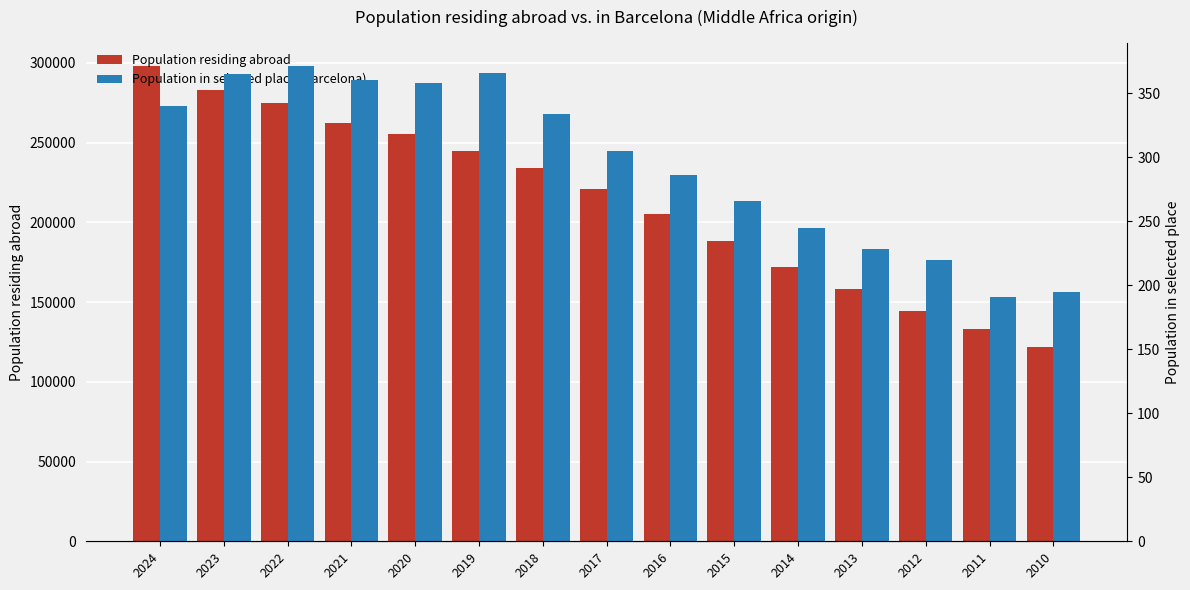

At 2017, list the series in order from smallest to largest.

Population in selected place (Barcelona), Population residing abroad